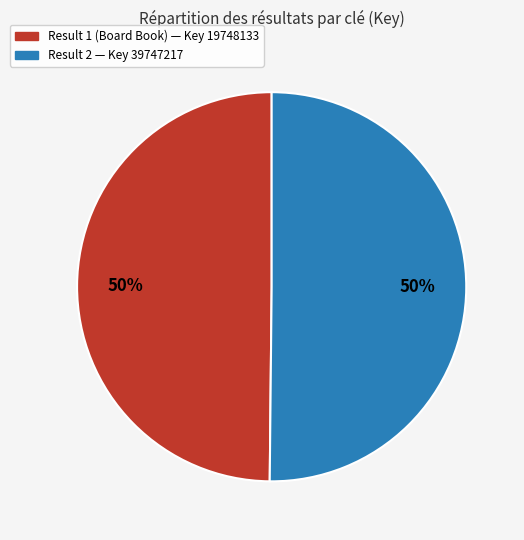

To the nearest percent, what is the difference between the largest and smallest slice percentages?

0%